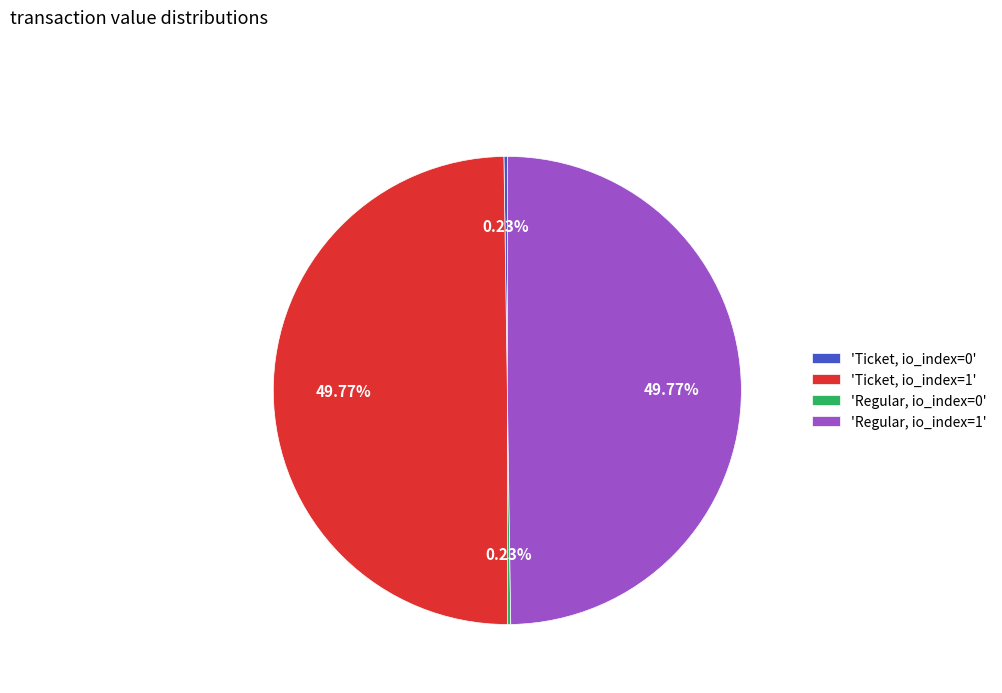

Approximately how many times larger is the value at 'Regular, io_index=1' compared to 'Ticket, io_index=1'?

1.0